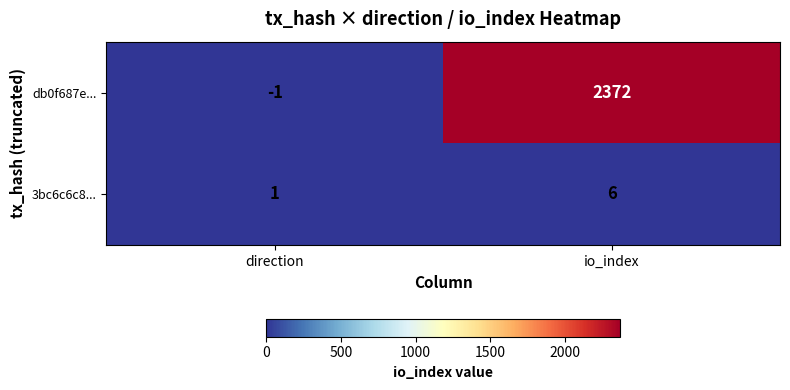

How many series are shown in this chart?

2